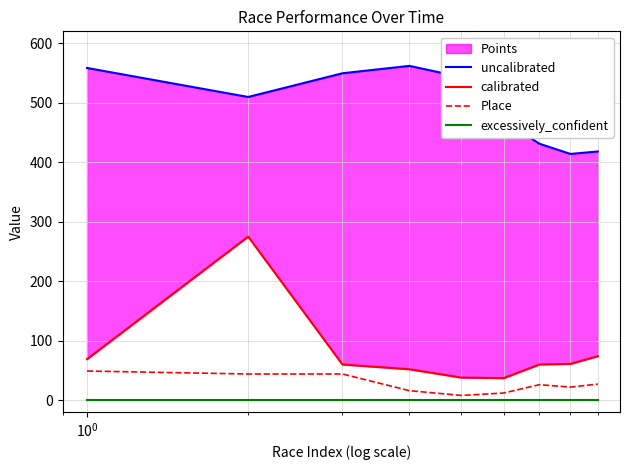

What is the maximum value shown in the chart?

561.9